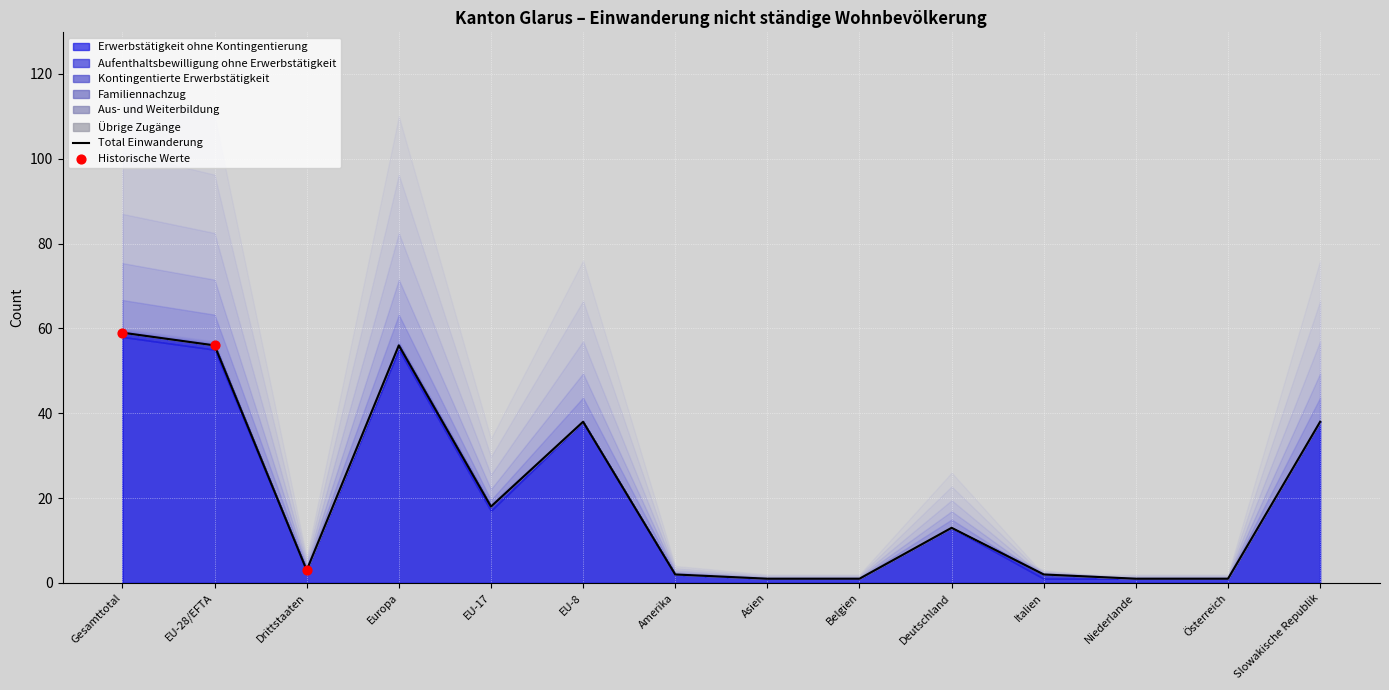

Which series has the largest Y range (max minus min)?

Erwerbstätigkeit ohne Kontingentierung